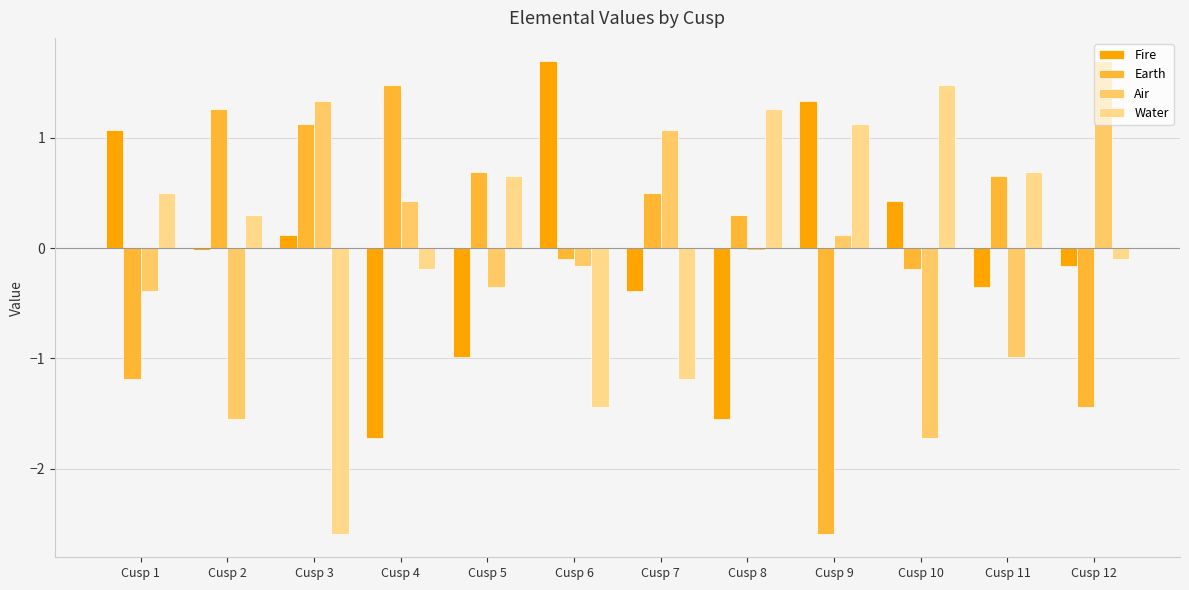

The Air series shows -1.0 at Cusp 11. True or false?

True